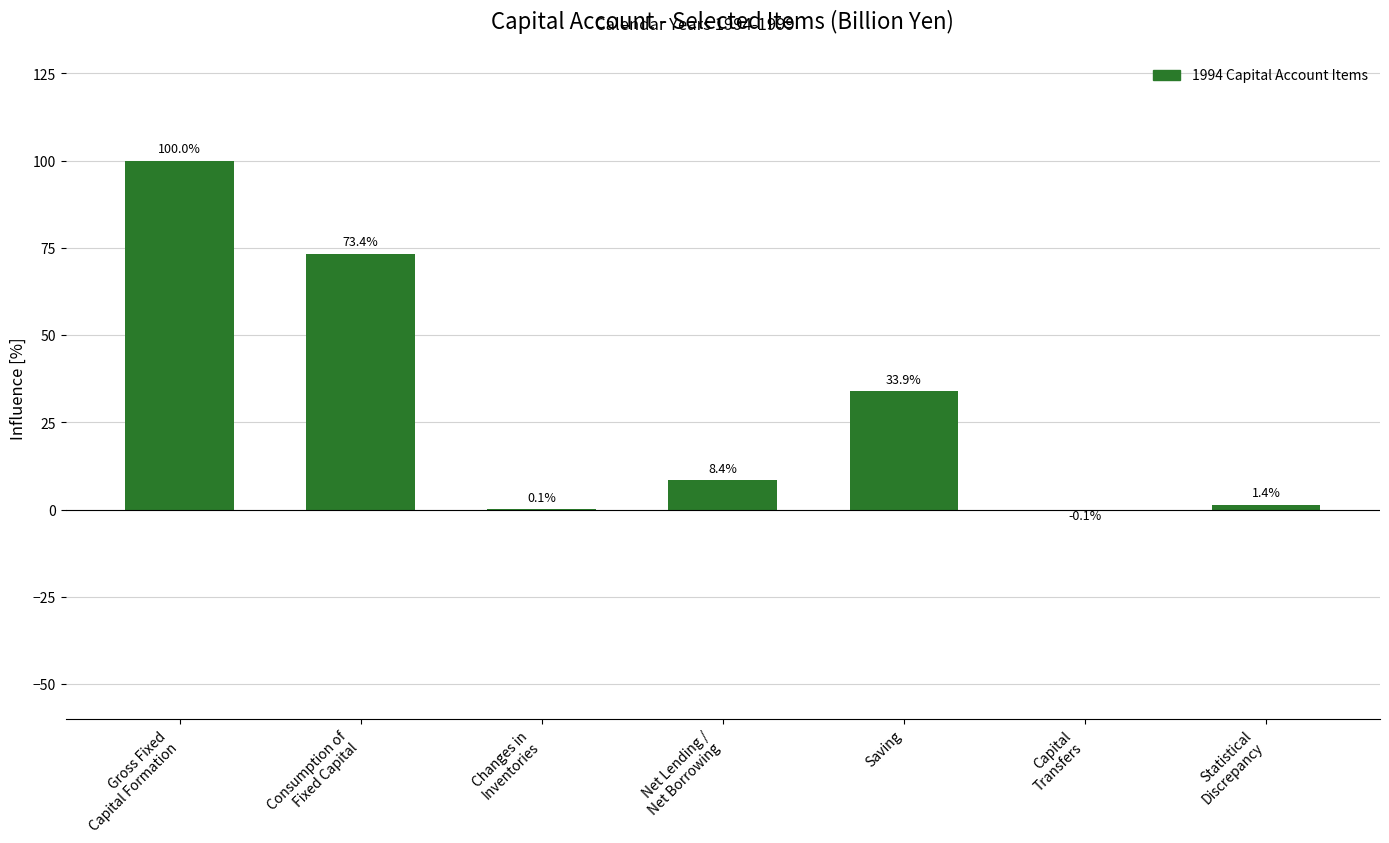

Read the value at Saving.

33.9